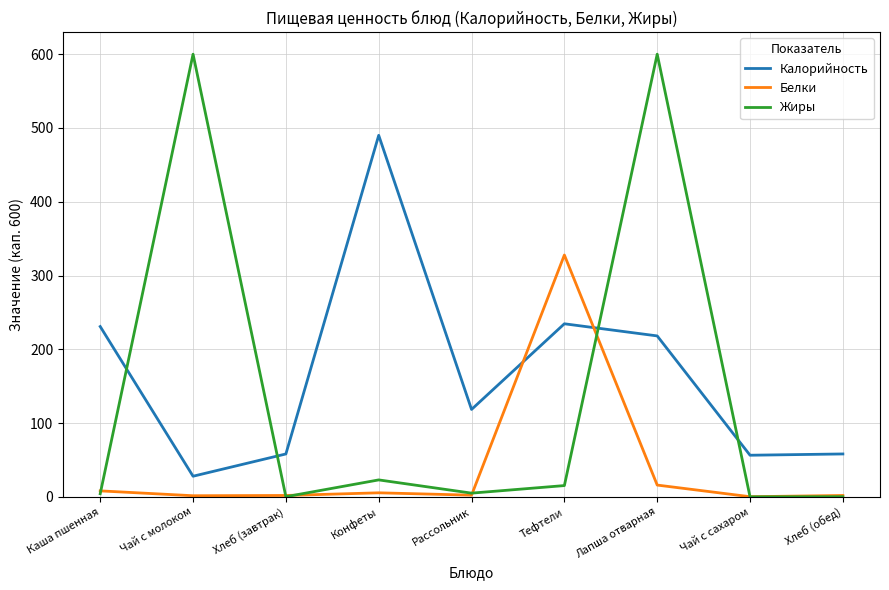

The value of Жиры at Конфеты is 23.0. True or false?

True